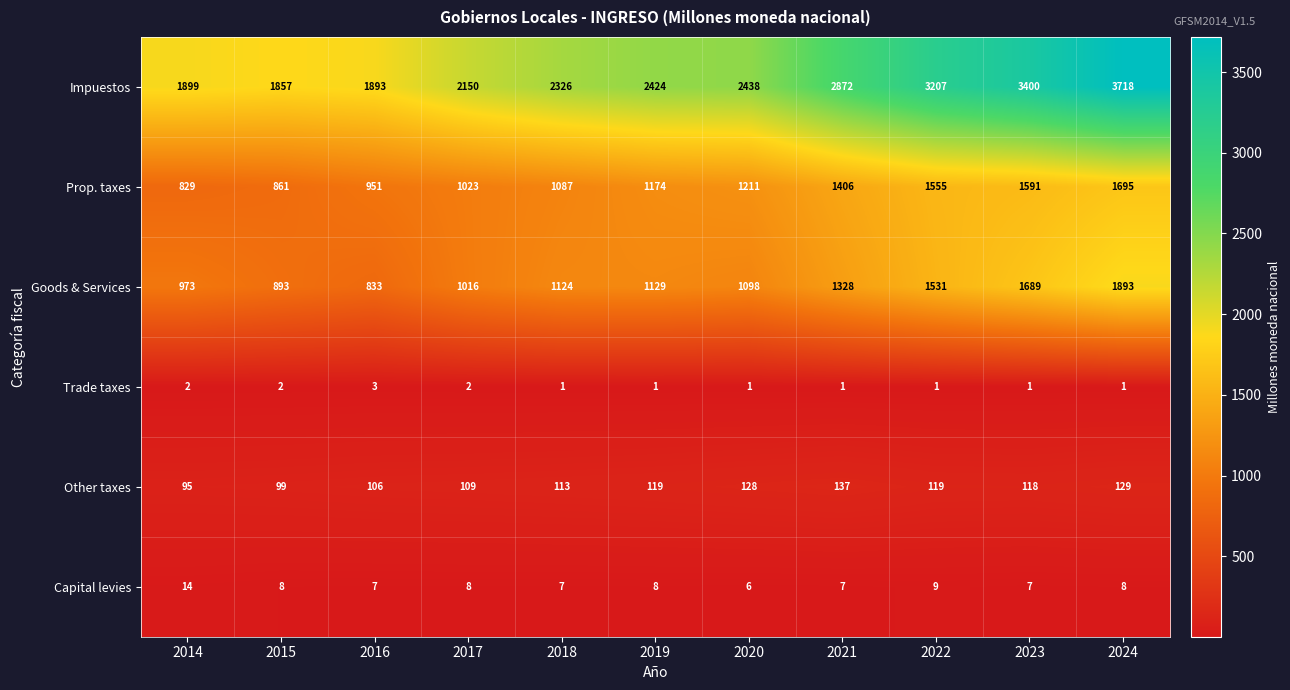

What is the difference between the highest and lowest values at 2016?

1890